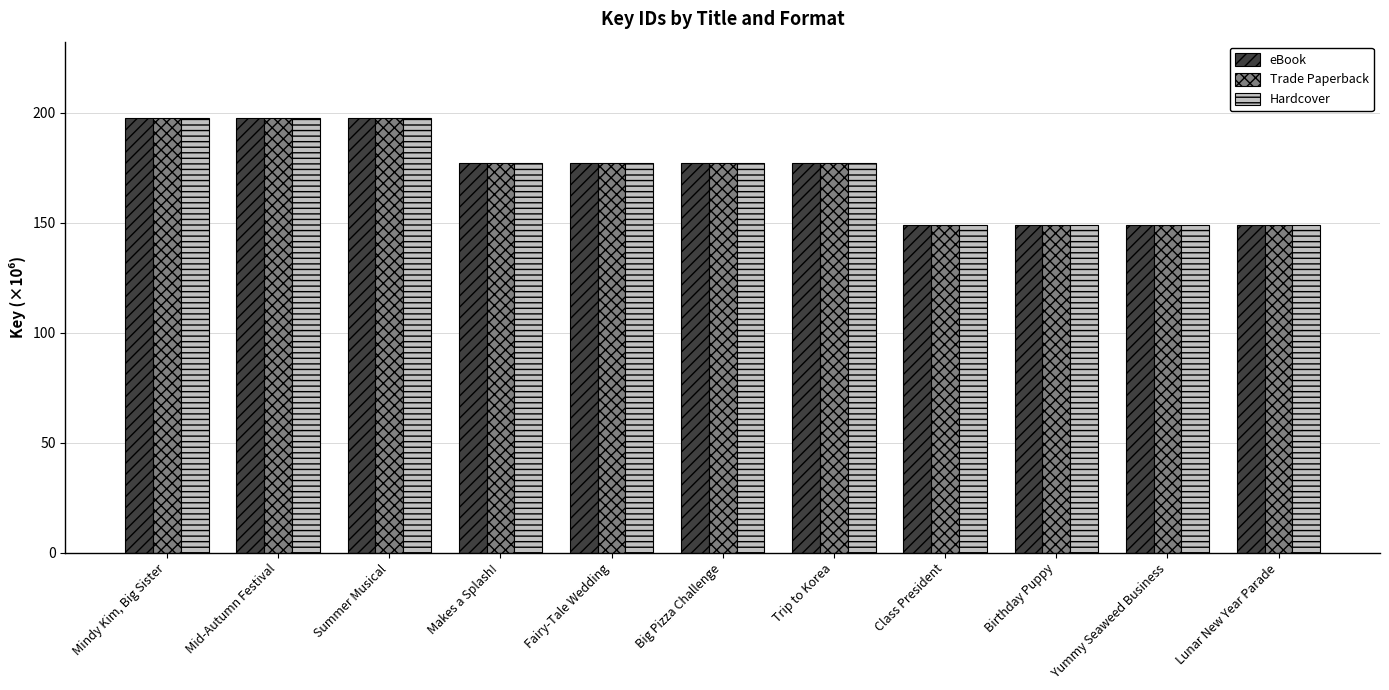

What is the label of the 4th bar from the left?

Makes a Splash!